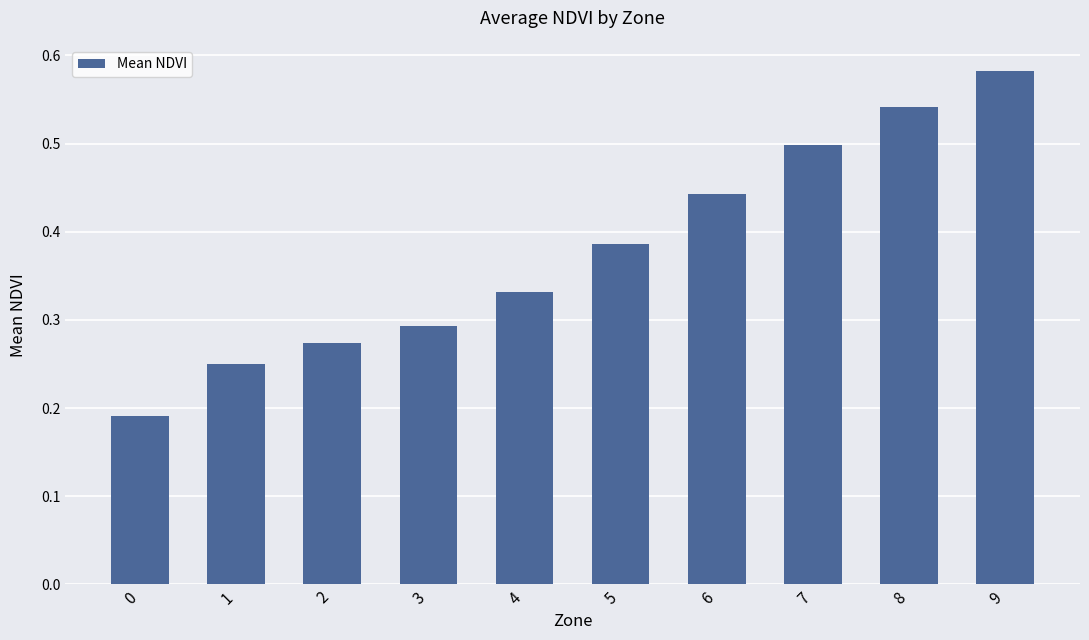

At which category does the chart reach its peak across all series?

9